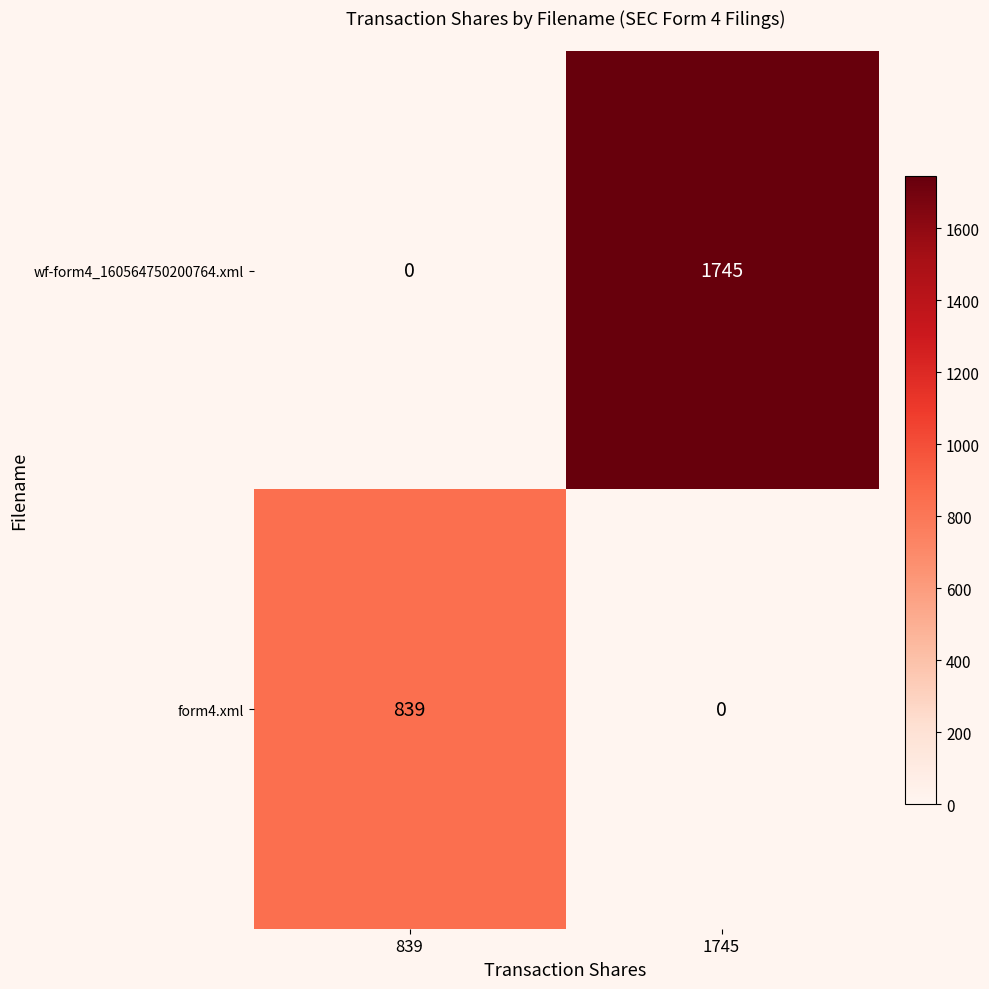

Which label corresponds to the largest value in the chart?

1745